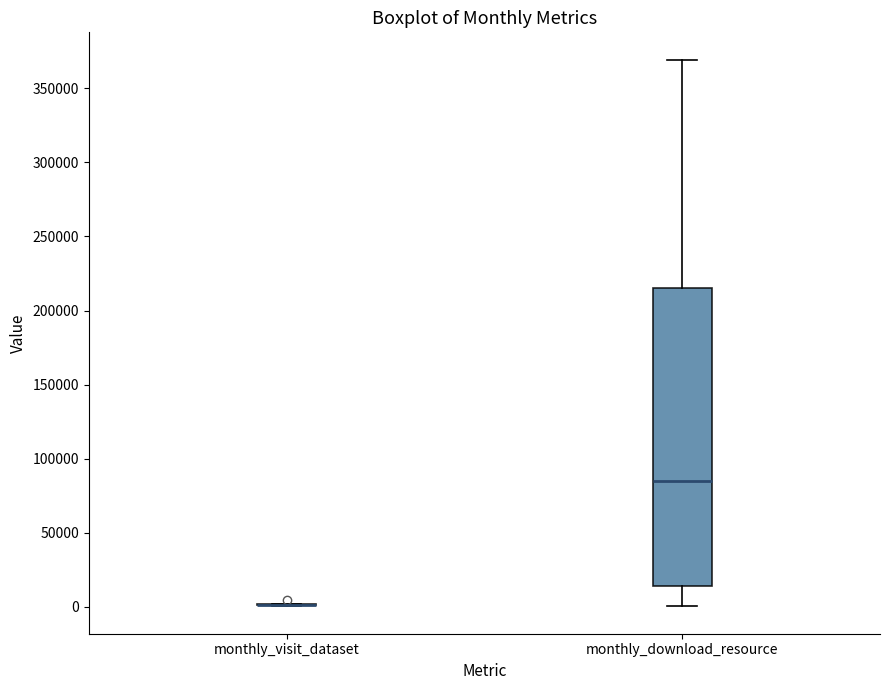

Reading left to right, transcribe this box plot: for each box, give where its median line is, the range the box spans, and where its two whiskers end, as read against the y-axis. The values are not printed on the chart, so give them approximately, as read against the axis.

monthly_visit_dataset: box collapsed to a line at 0, whiskers 0 to 0
monthly_download_resource: median 85000, box 15000 to 215000, whiskers 0 to 370000